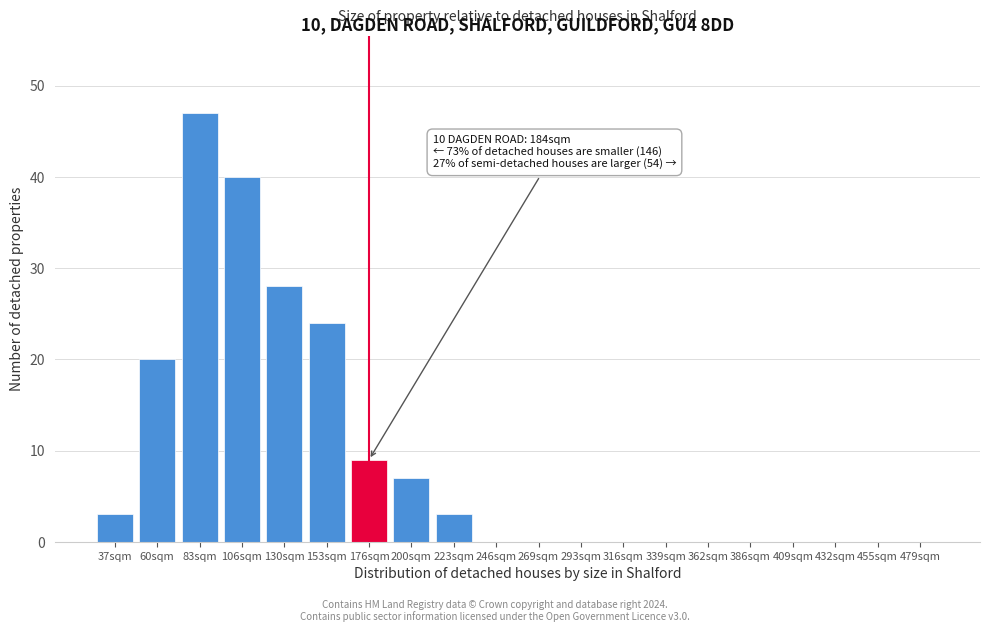

Reading left to right, transcribe all the data shown in this chart.

37sqm=3	60sqm=20	83sqm=47	106sqm=40	130sqm=28	153sqm=24	176sqm=9	200sqm=7	223sqm=3	246sqm=0	269sqm=0	293sqm=0	316sqm=0	339sqm=0	362sqm=0	386sqm=0	409sqm=0	432sqm=0	455sqm=0	479sqm=0